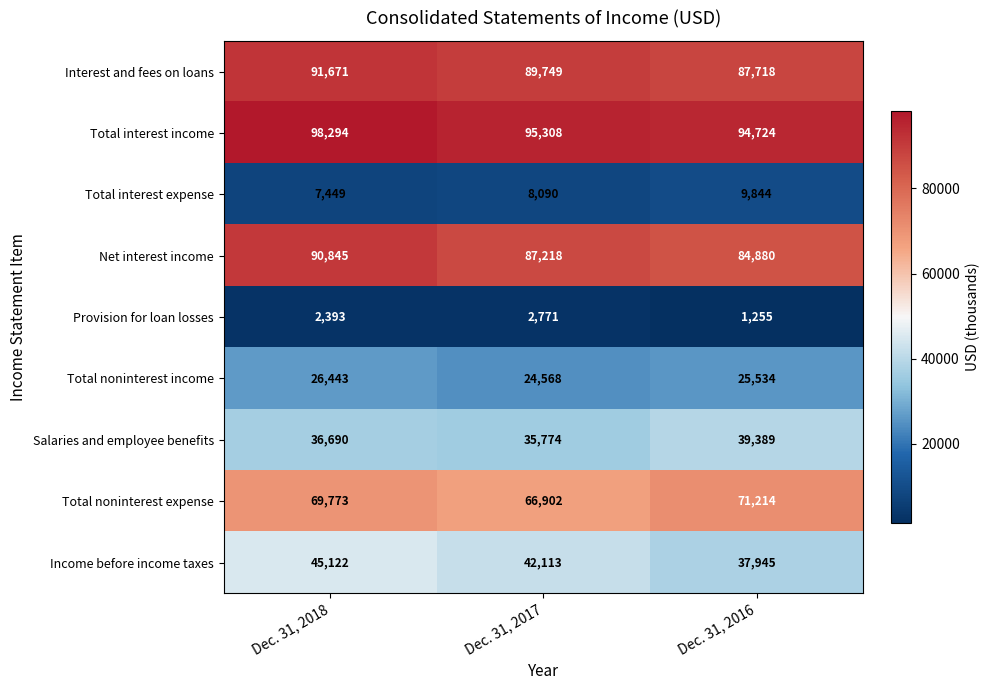

What is the average value of the Total interest expense series?

8461